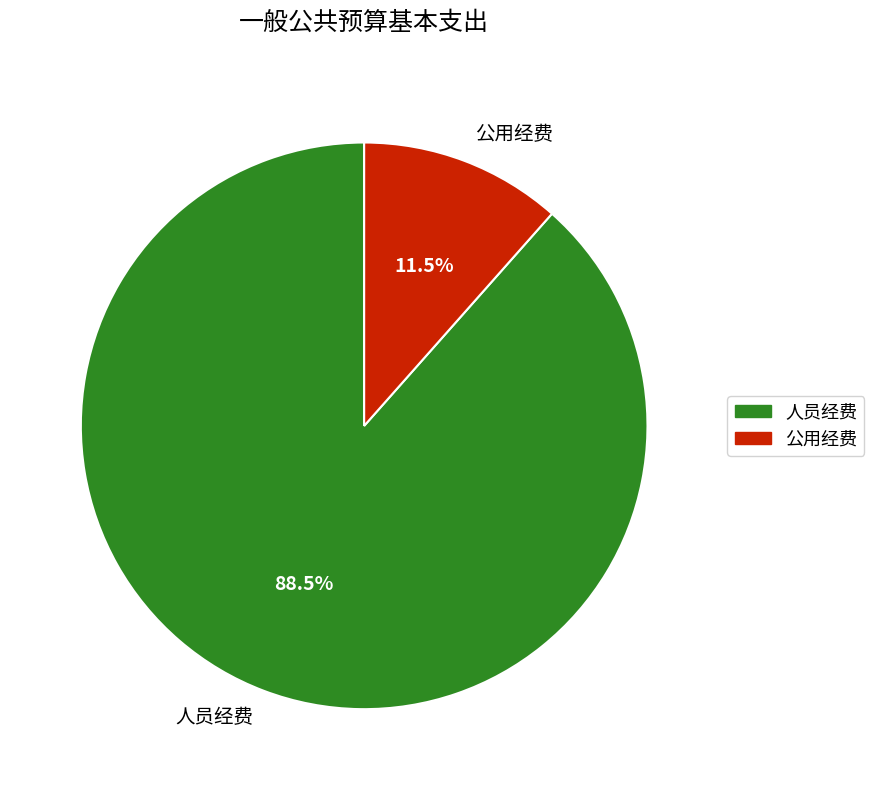

Which has a higher value, 人员经费 or 公用经费?

人员经费